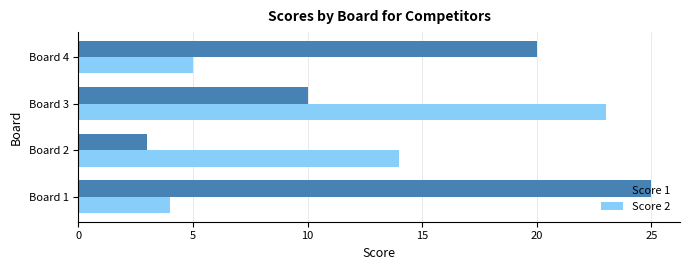

What is the minimum value shown in the chart?

3